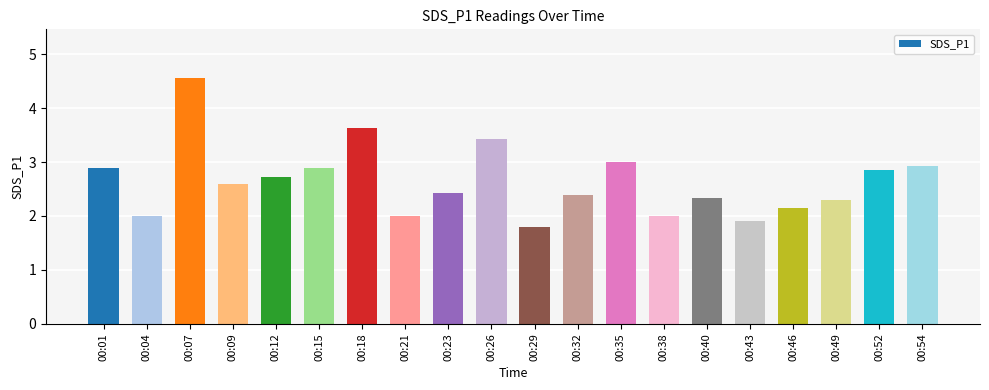

What is the difference between the second highest and minimum values?

1.8